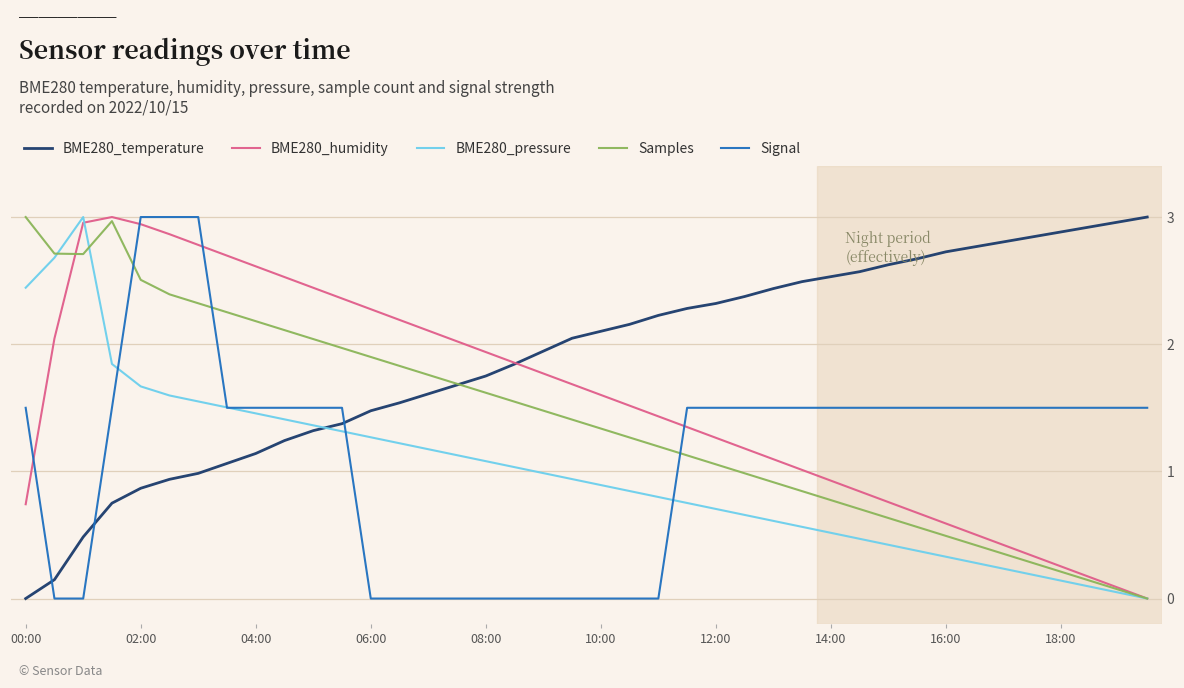

How many distinct data groups are displayed?

5